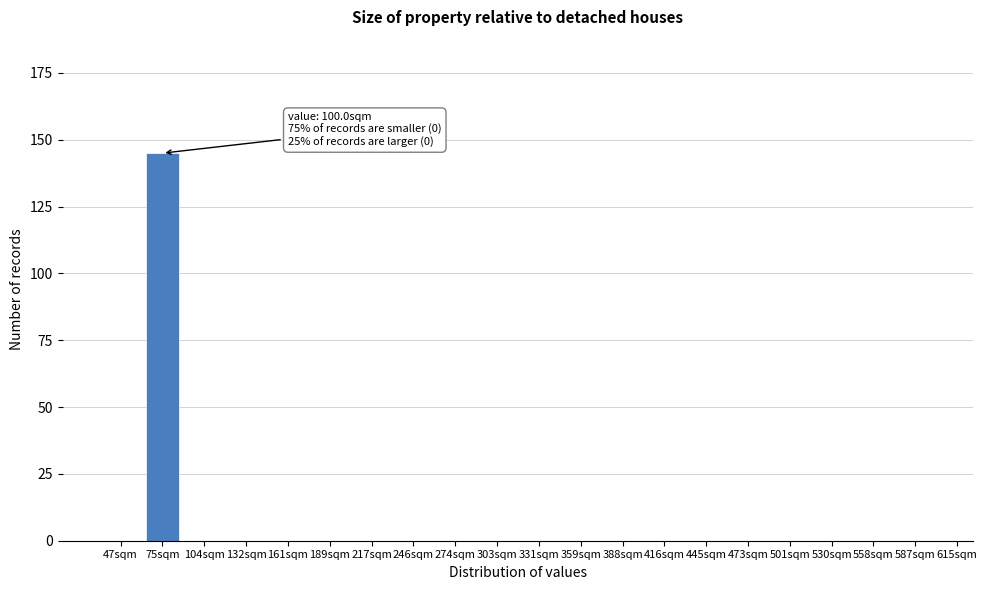

Reading right to left, extract all data points from this chart.

587sqm=0	558sqm=0	530sqm=0	501sqm=0	473sqm=0	445sqm=0	416sqm=0	388sqm=0	359sqm=0	331sqm=0	303sqm=0	274sqm=0	246sqm=0	217sqm=0	189sqm=0	161sqm=0	132sqm=0	104sqm=0	75sqm=145	47sqm=0